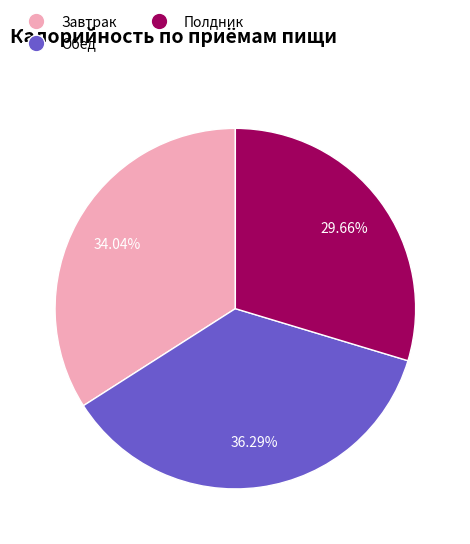

To the nearest percent, what percentage of the pie is Обед?

36%